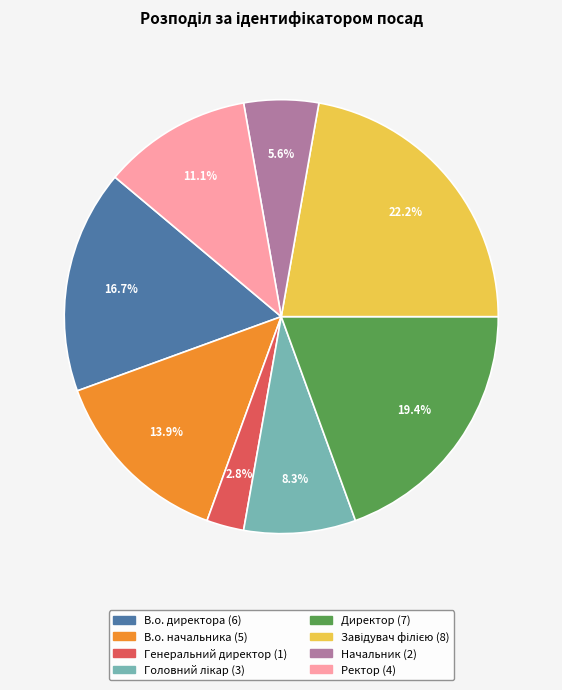

Count the number of slices in the pie.

8